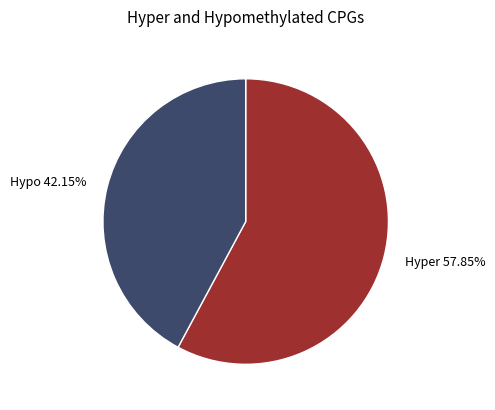

What is the ratio of the value at Hyper 57.85% to the value at Hypo 42.15%?

1.4